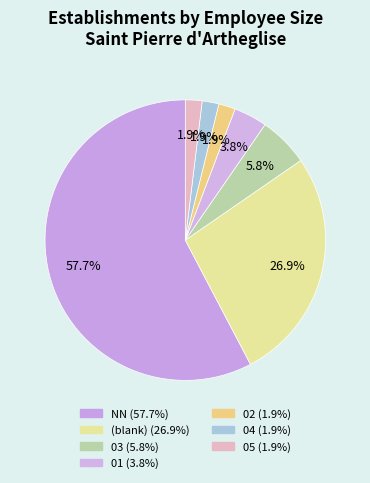

Which category has the smallest portion of the pie?

02